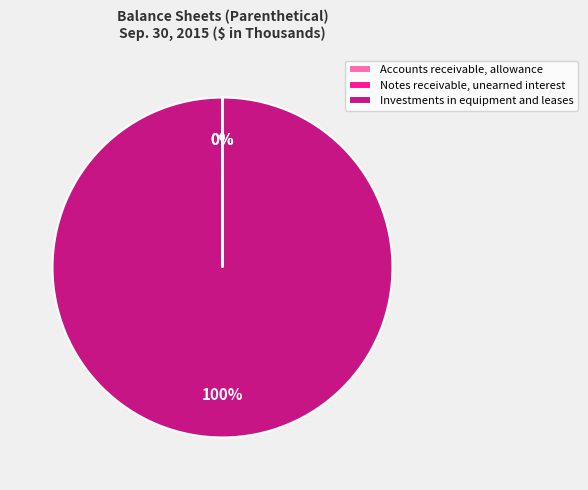

Which category has the biggest portion of the pie?

Investments in equipment and leases